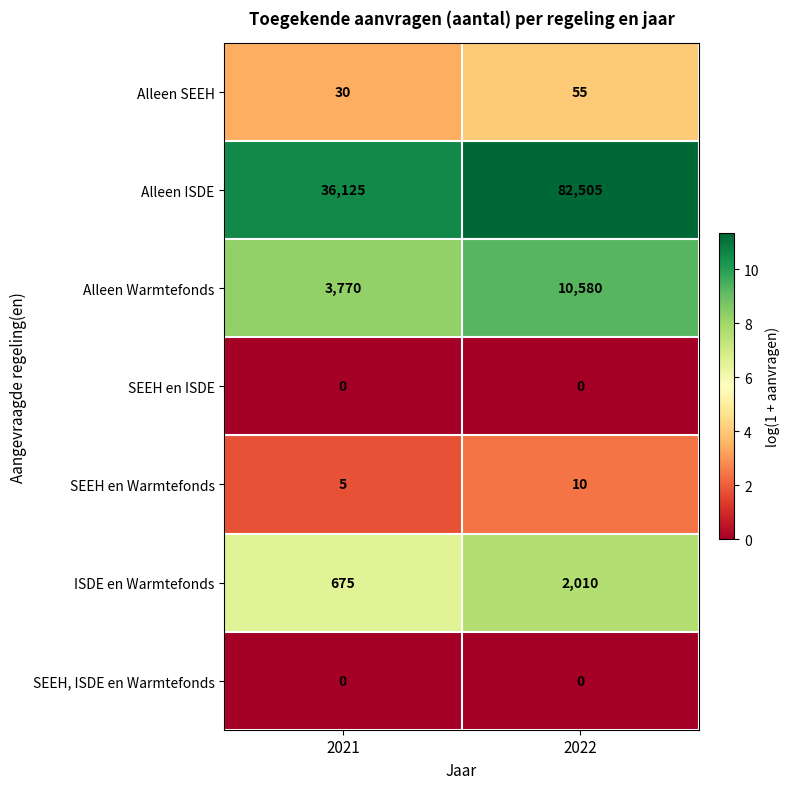

Rank the categories by SEEH en Warmtefonds value from lowest to highest.

2021, 2022